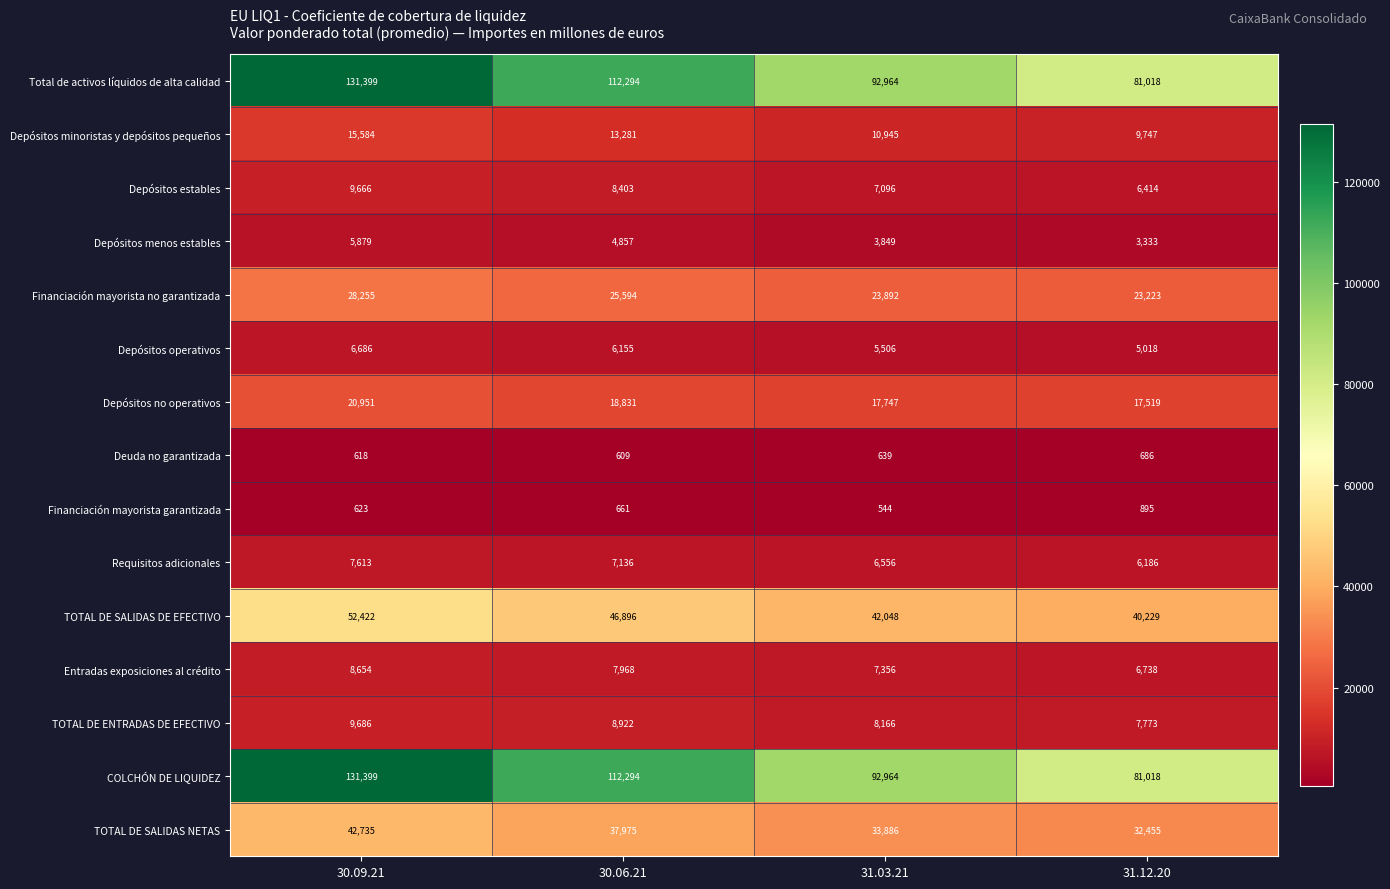

The Financiación mayorista garantizada series shows 623 at 30.09.21. True or false?

True